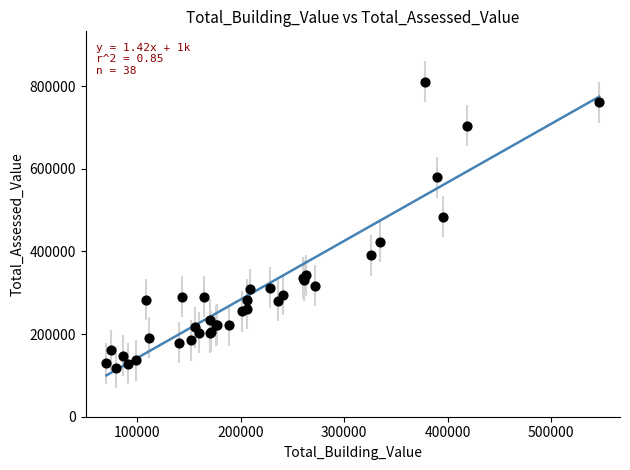

What Y value in the scatter plot is closest to 464365?

483400